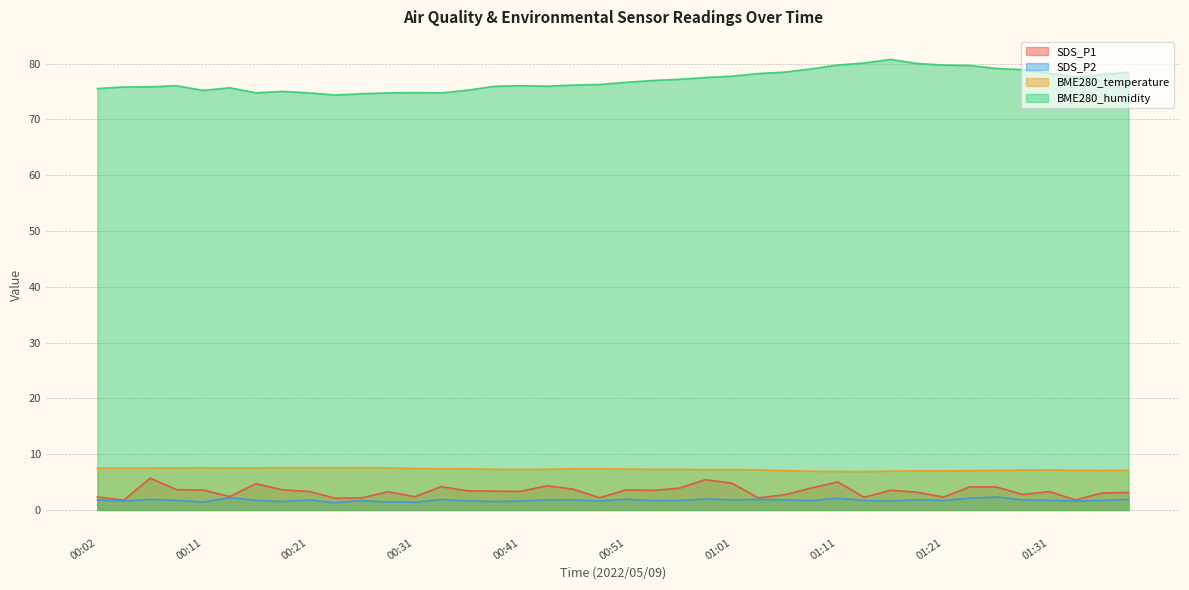

What is the difference between the maximum and minimum values in the SDS_P2 series?

1.0